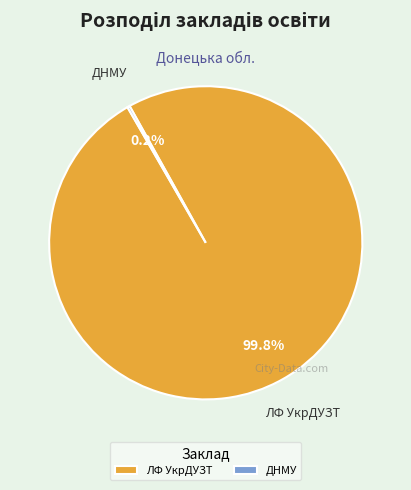

Which category has the biggest portion of the pie?

ЛФ УкрДУЗТ